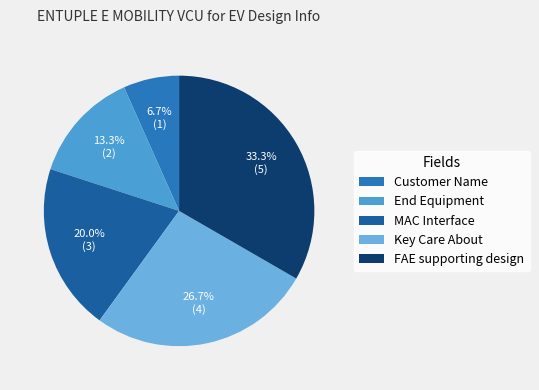

Which category has the smallest portion of the pie?

Customer Name